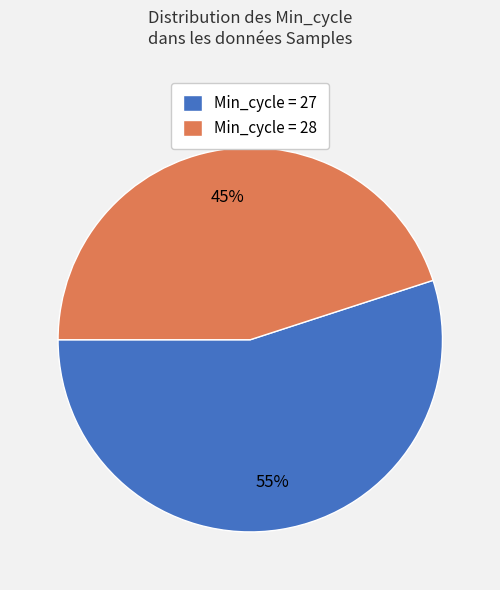

What percentage is the Min_cycle = 28 slice, to the nearest percent?

45%